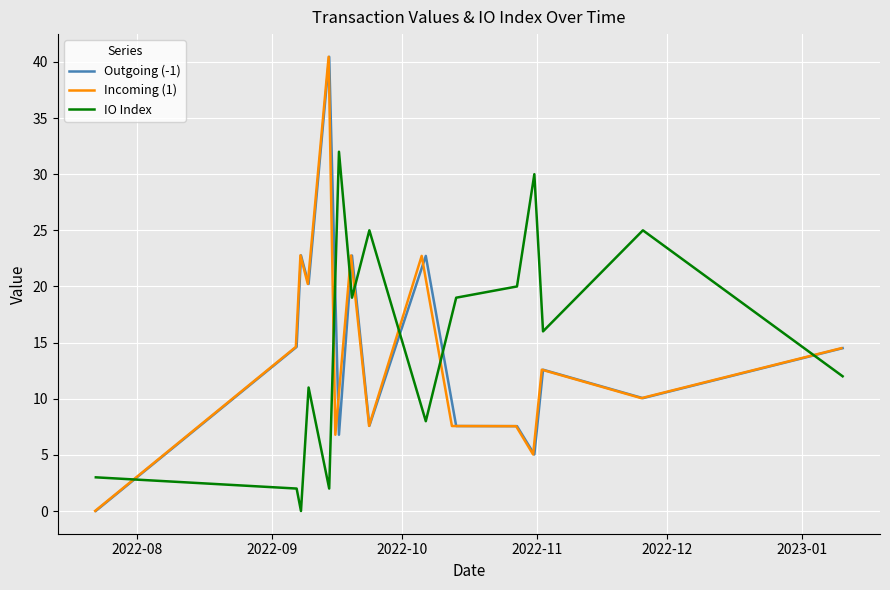

What are all the series names shown in the legend?

Outgoing (-1), Incoming (1), IO Index